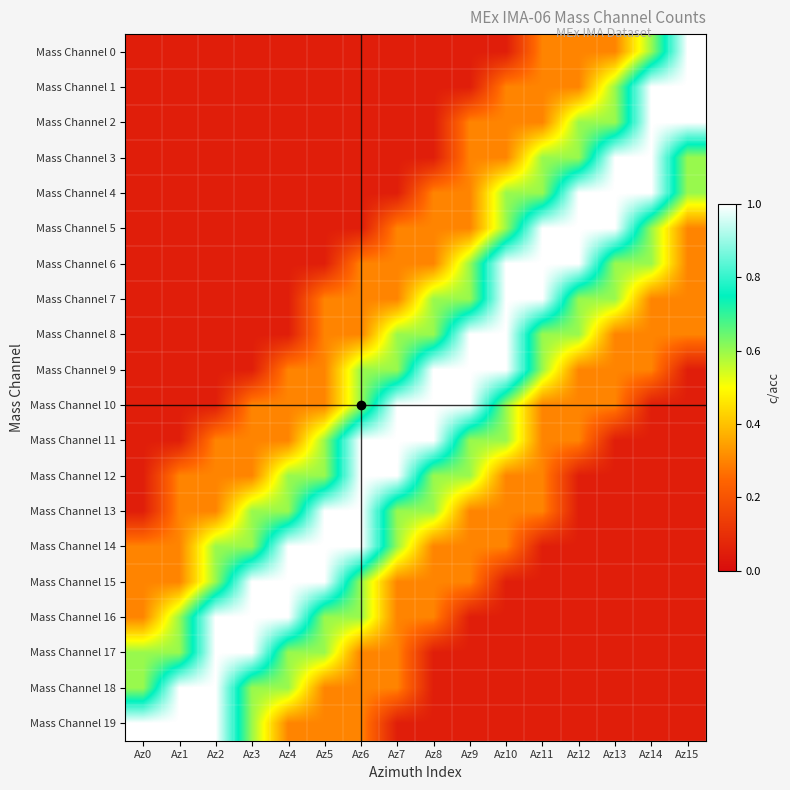

At how many categories does at least one series exceed 0?

16